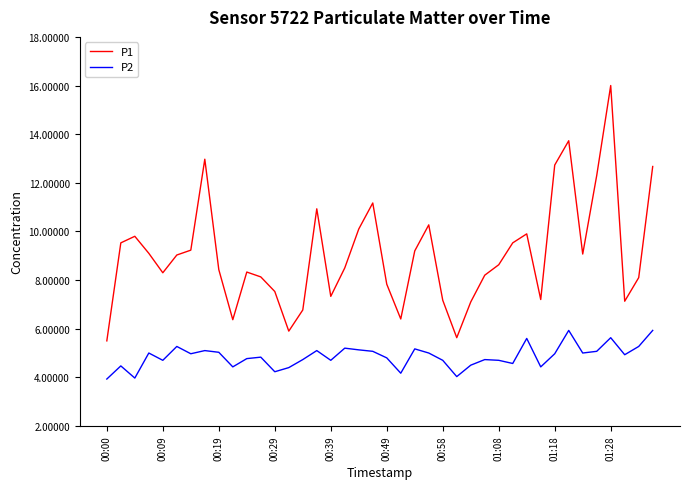

What is the lowest value of the P1 series?

5.5